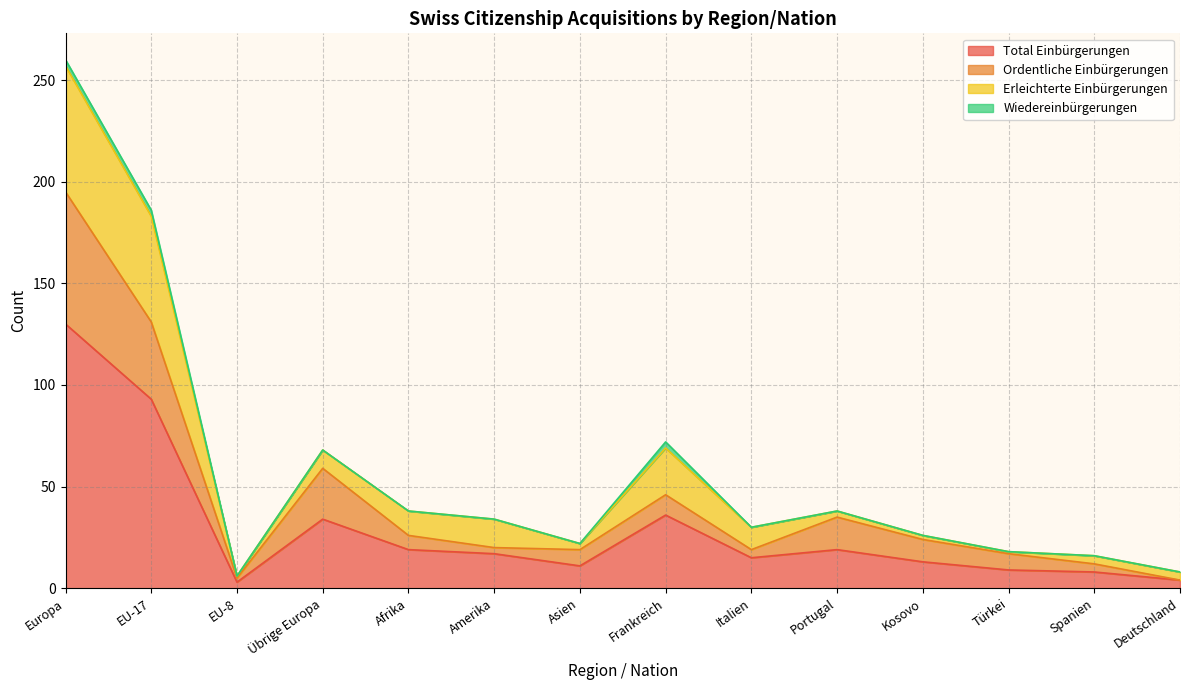

Which category has the lowest value across all series?

EU-8